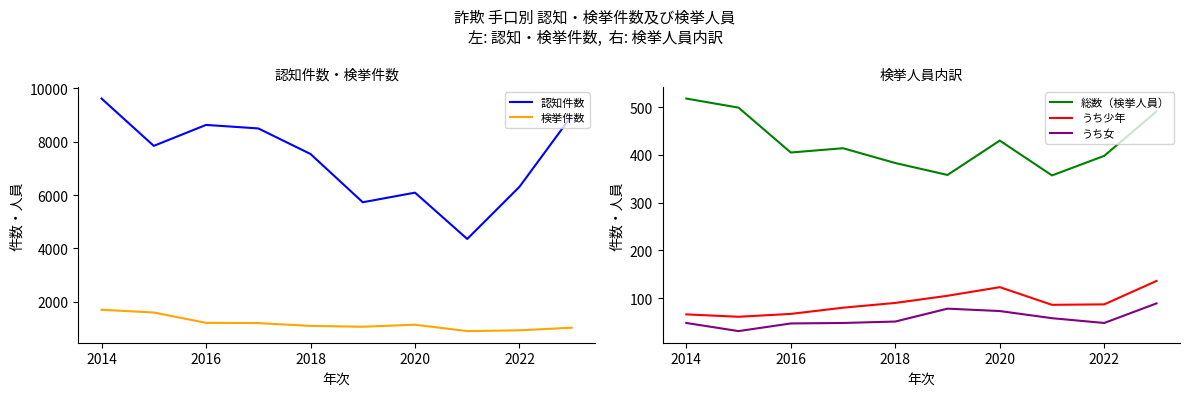

How many interior local peaks does the 総数（検挙人員） series have?

2